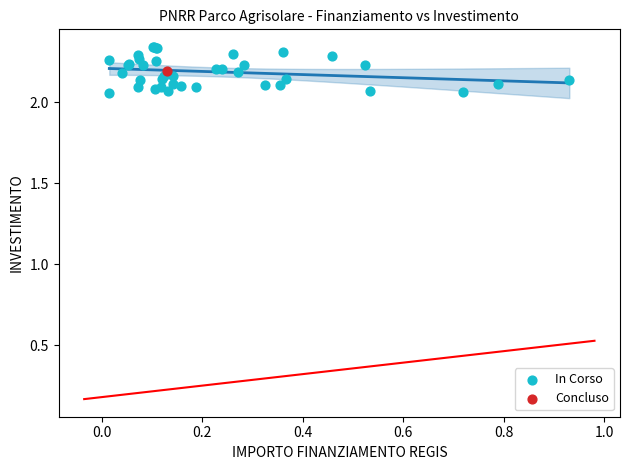

What are all the series names shown in the legend?

In Corso, Concluso